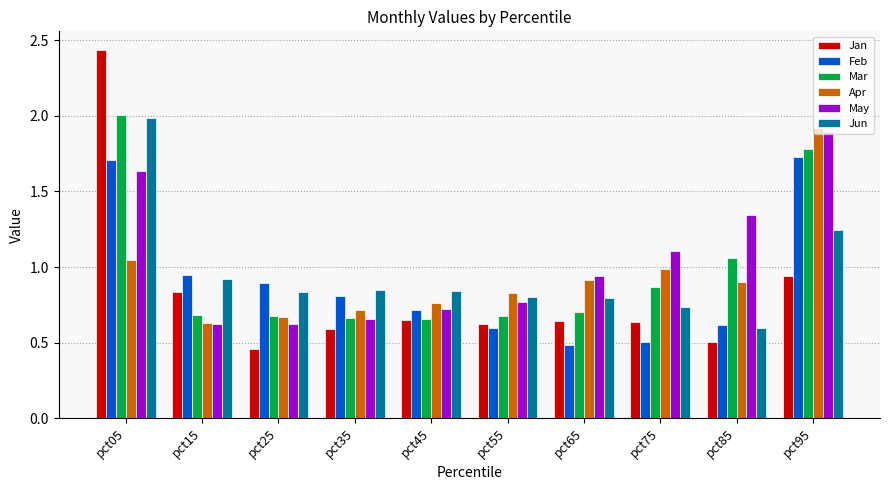

Which category has the highest value across all series?

pct05